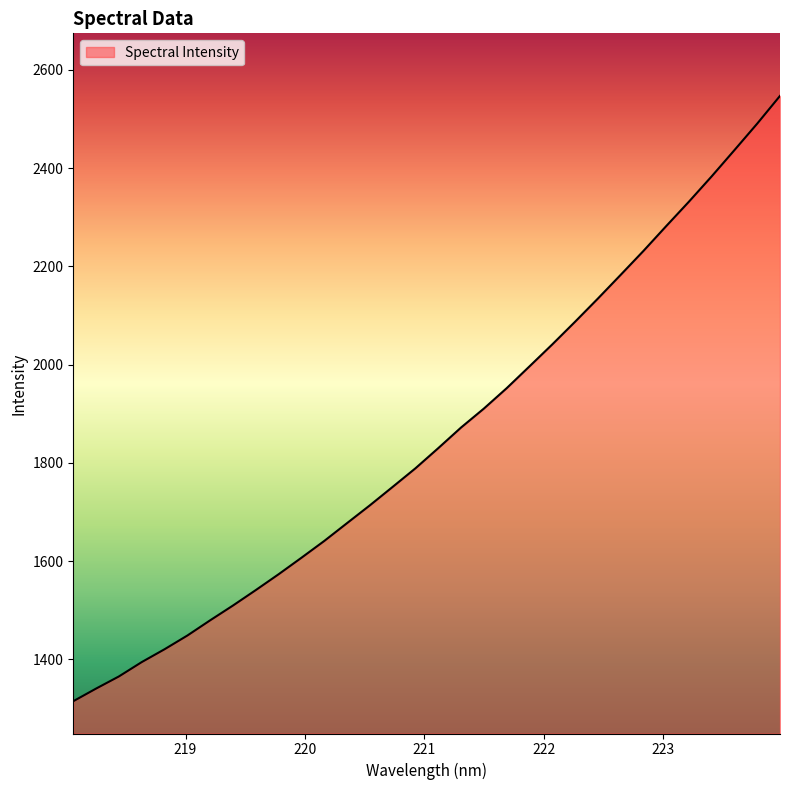

How many series are shown in this chart?

1